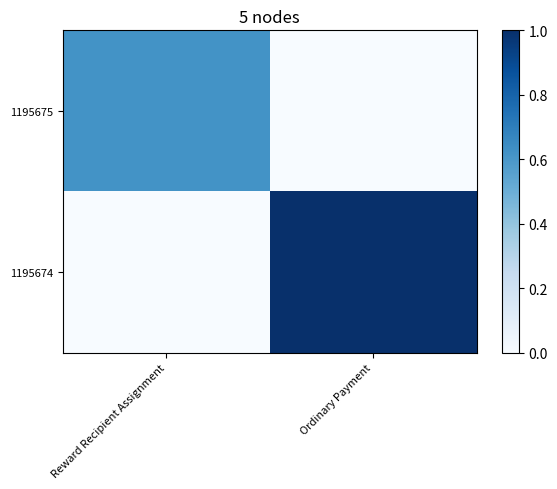

What is the difference between the highest and lowest values at Ordinary Payment?

1.0